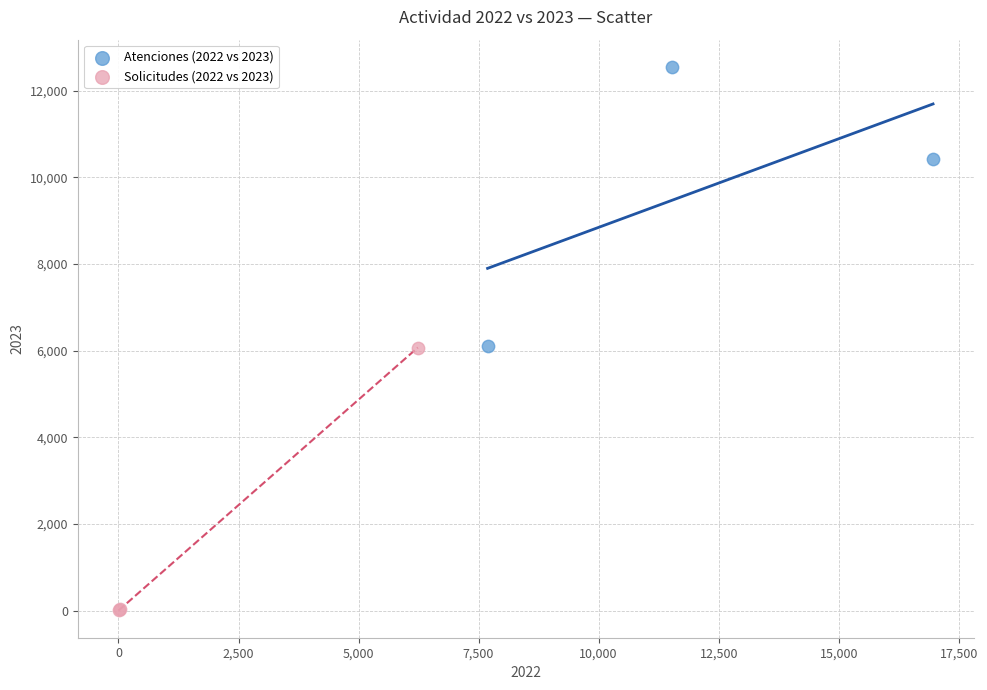

Which series contains the lowest Y value?

Solicitudes (2022 vs 2023)